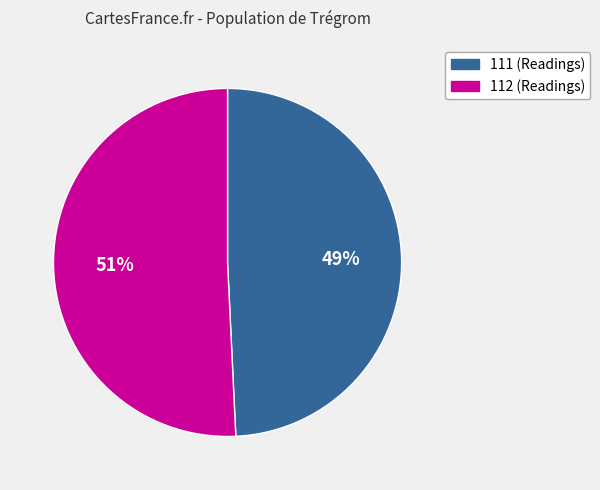

To the nearest percent, what is the average slice percentage?

50%